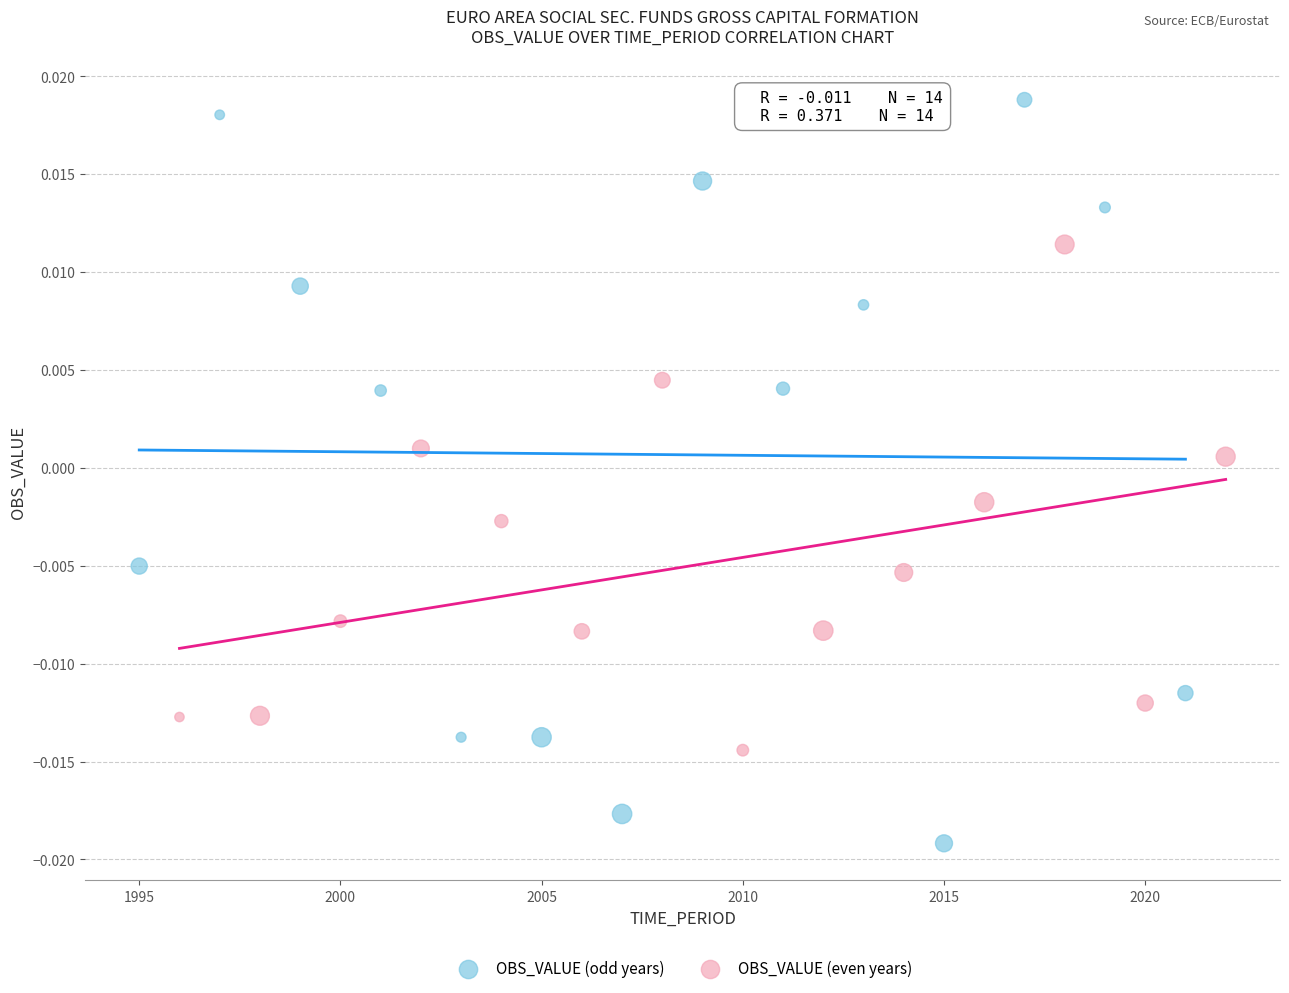

Which series reaches the maximum Y coordinate?

OBS_VALUE (odd years)